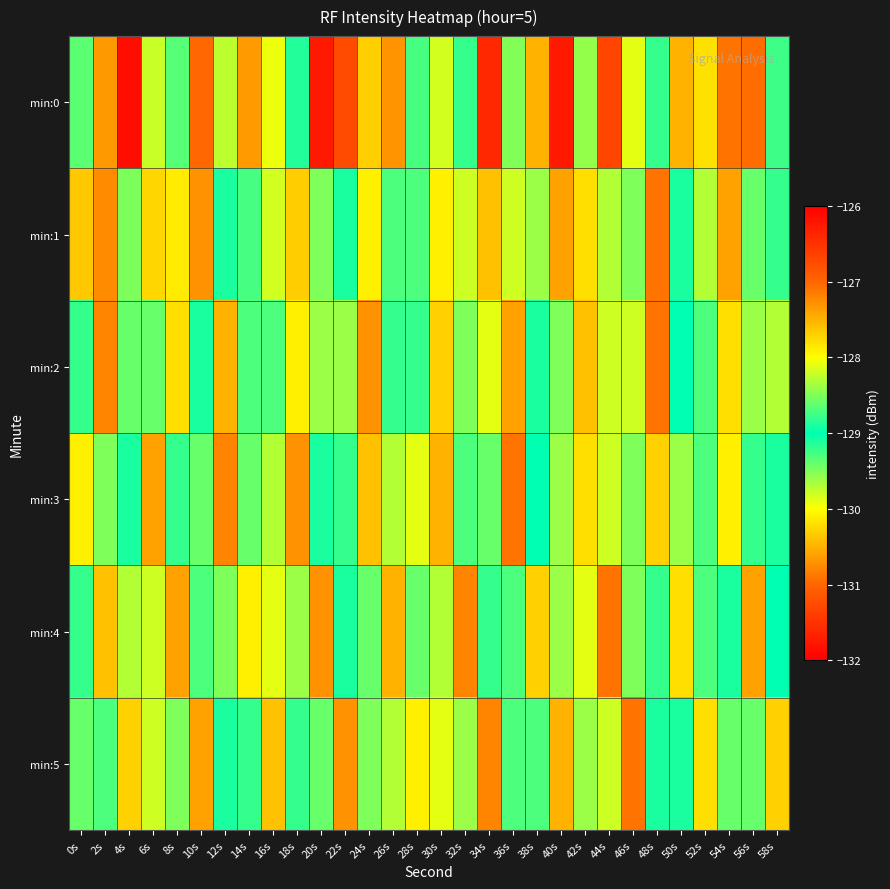

How many distinct data groups are displayed?

6